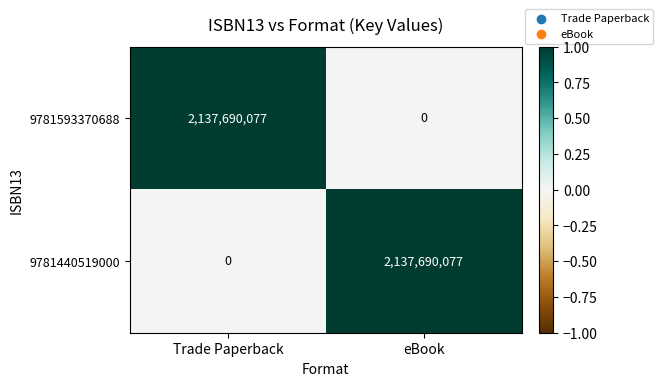

Reading right to left, transcribe all the data shown in this chart.

9781593370688: 0	2137690077
9781440519000: 2137690077	0